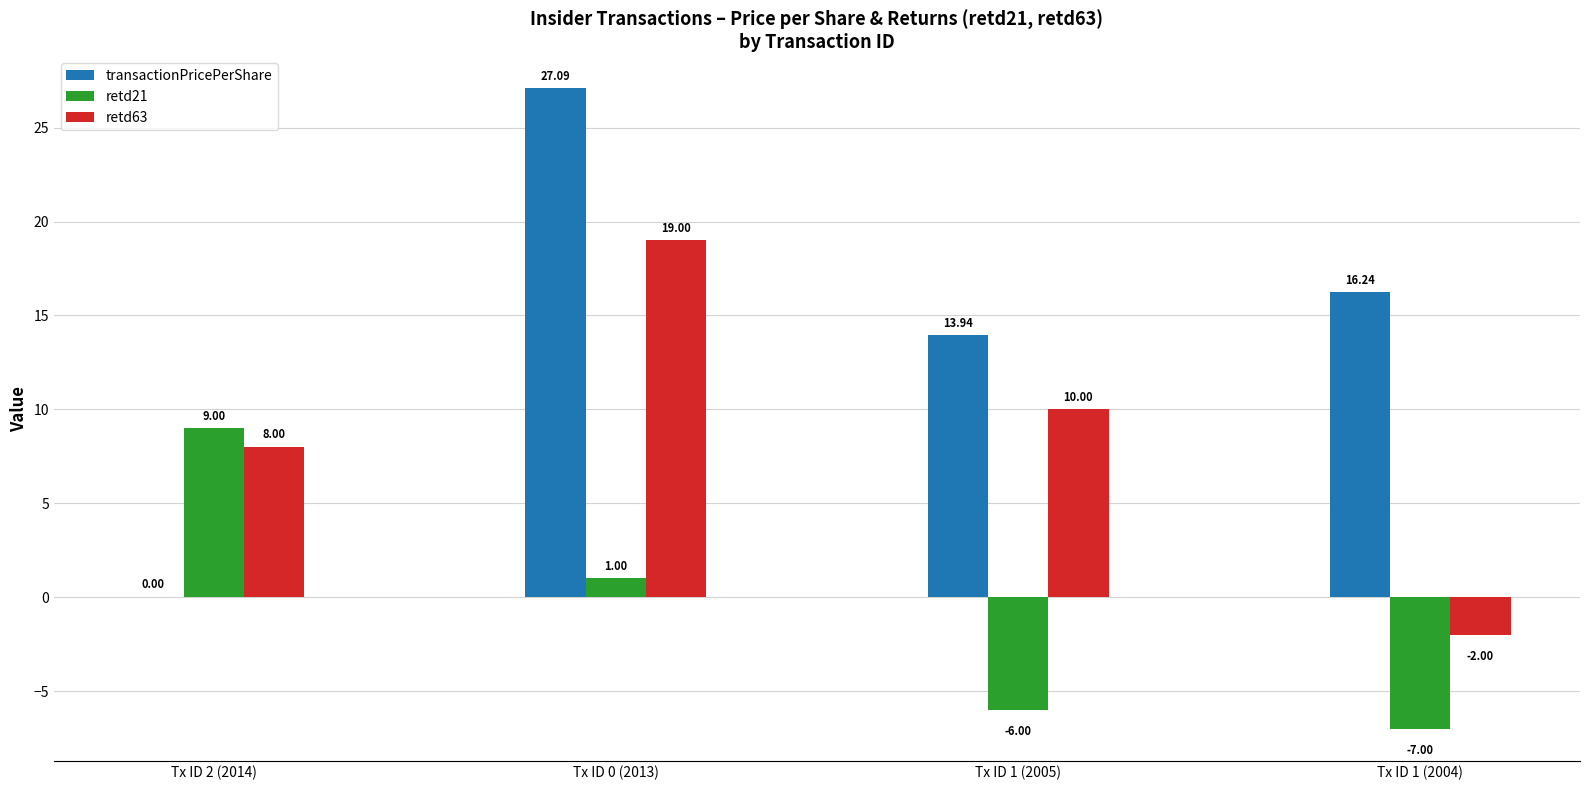

What is the sum of the retd63 values at Tx ID 1 (2005) and Tx ID 0 (2013)?

29.0